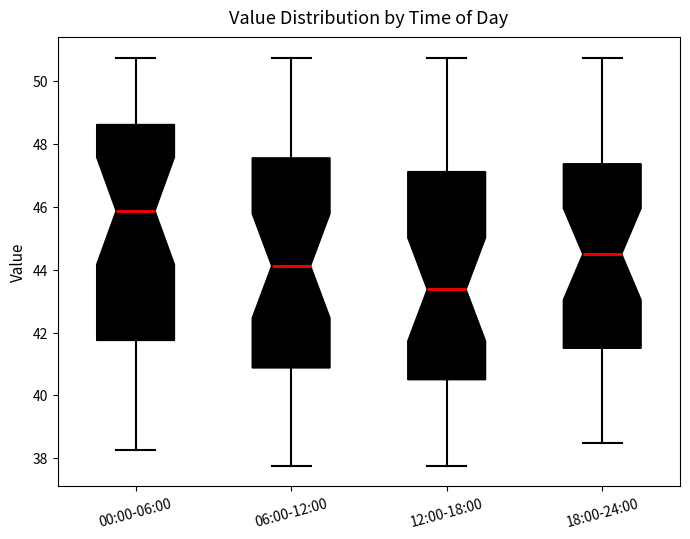

Reading left to right, read every box against the y-axis: the position of its median line, the range the box covers, and the ends of its whiskers. The values are not printed on the chart, so give them approximately, as read against the axis.

00:00-06:00: median 45.8, box 41.8 to 48.6, whiskers 38.2 to 50.8
06:00-12:00: median 44.2, box 40.8 to 47.6, whiskers 37.8 to 50.8
12:00-18:00: median 43.4, box 40.6 to 47.2, whiskers 37.8 to 50.8
18:00-24:00: median 44.6, box 41.6 to 47.4, whiskers 38.6 to 50.8